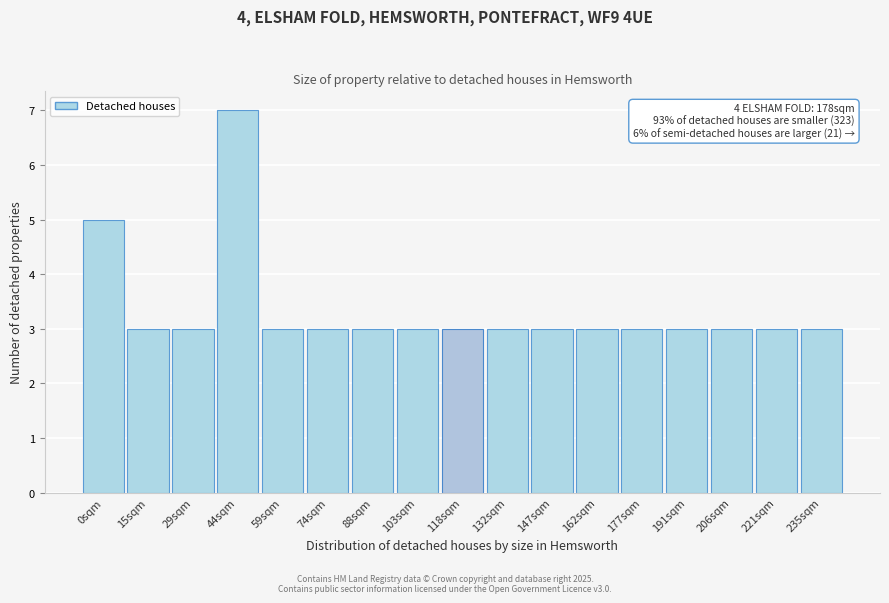

Reading right to left, list all the values displayed in this chart.

235sqm=3	221sqm=3	206sqm=3	191sqm=3	177sqm=3	162sqm=3	147sqm=3	132sqm=3	118sqm=3	103sqm=3	88sqm=3	74sqm=3	59sqm=3	44sqm=7	29sqm=3	15sqm=3	0sqm=5